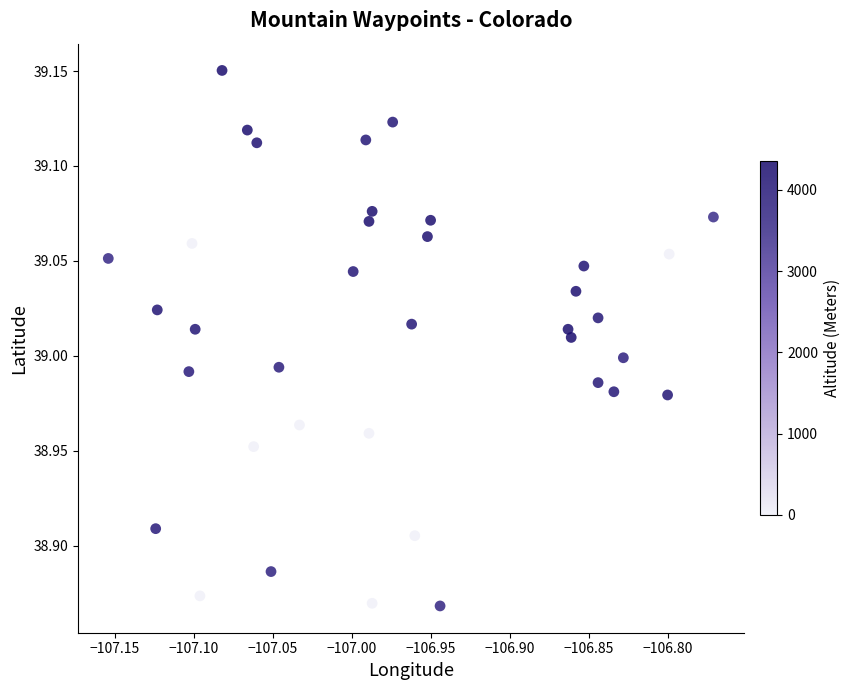

What is the range of Y values (max minus min)?

0.3